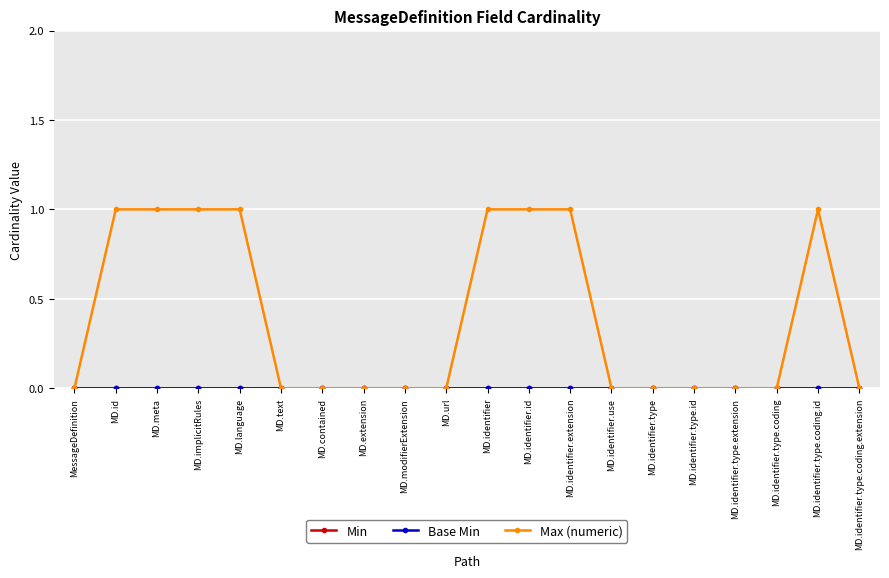

Does the chart have visible grid lines?

Yes